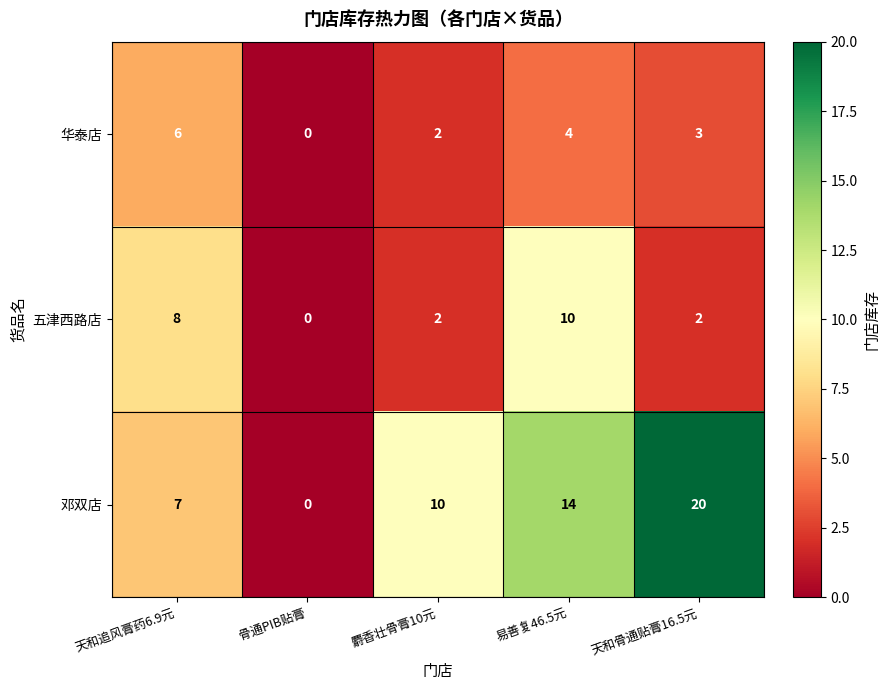

At which label is 华泰店 closest to 3?

天和骨通贴膏16.5元